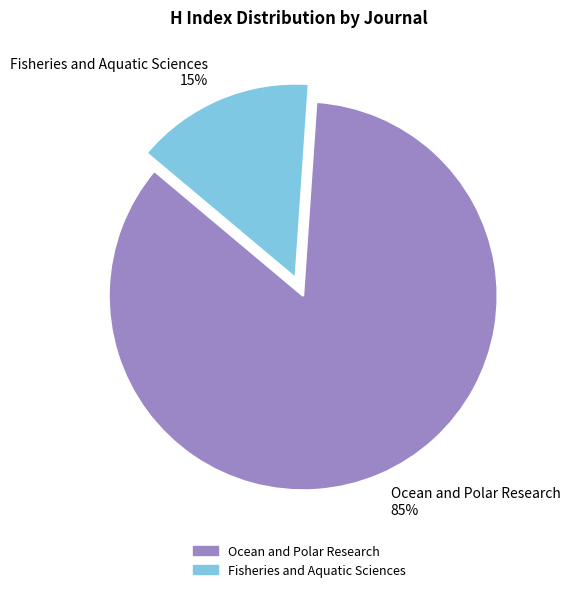

Approximately how many times larger is the value at Ocean and Polar Research compared to Fisheries and Aquatic Sciences?

5.7